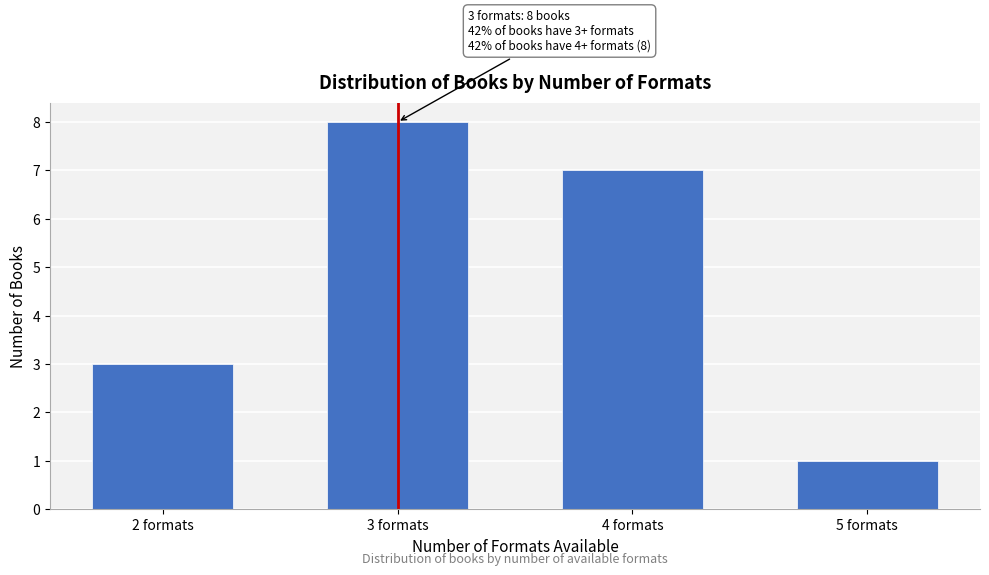

Reading left to right, list all the values displayed in this chart.

2 formats=3	3 formats=8	4 formats=7	5 formats=1